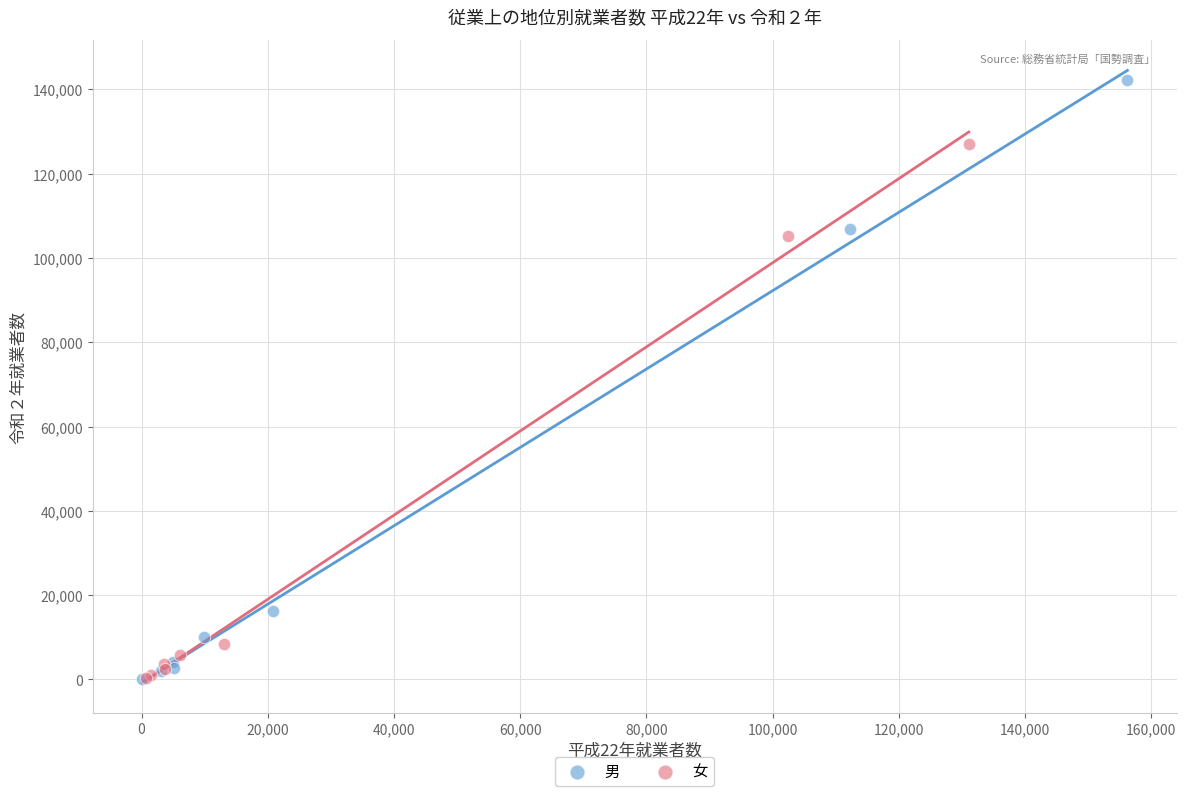

Which series has the widest spread of Y values?

男